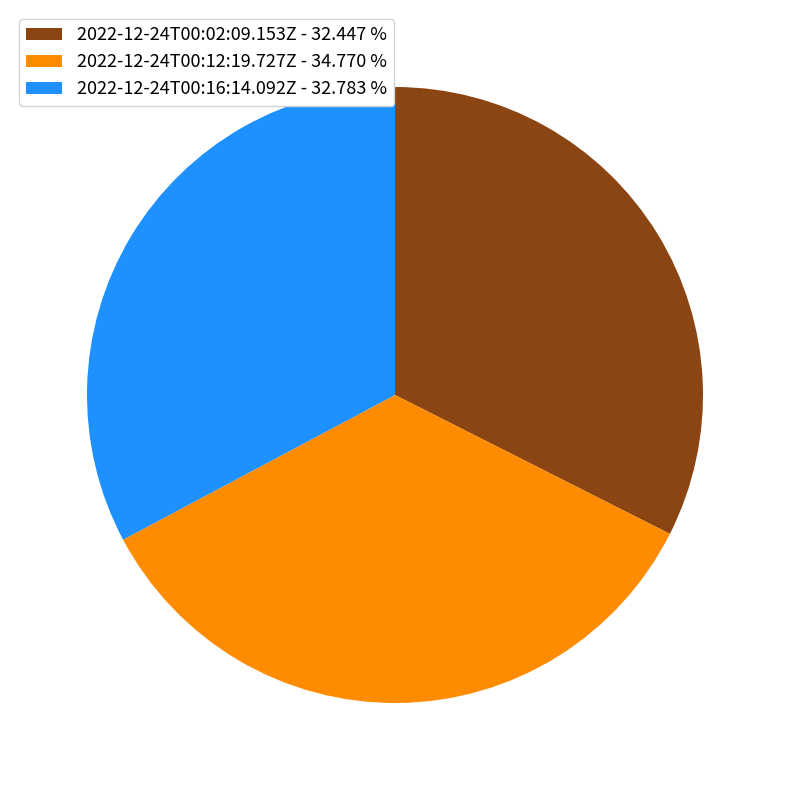

Is it true that 2022-12-24T00:16:14.092Z is 19% of the pie?

False